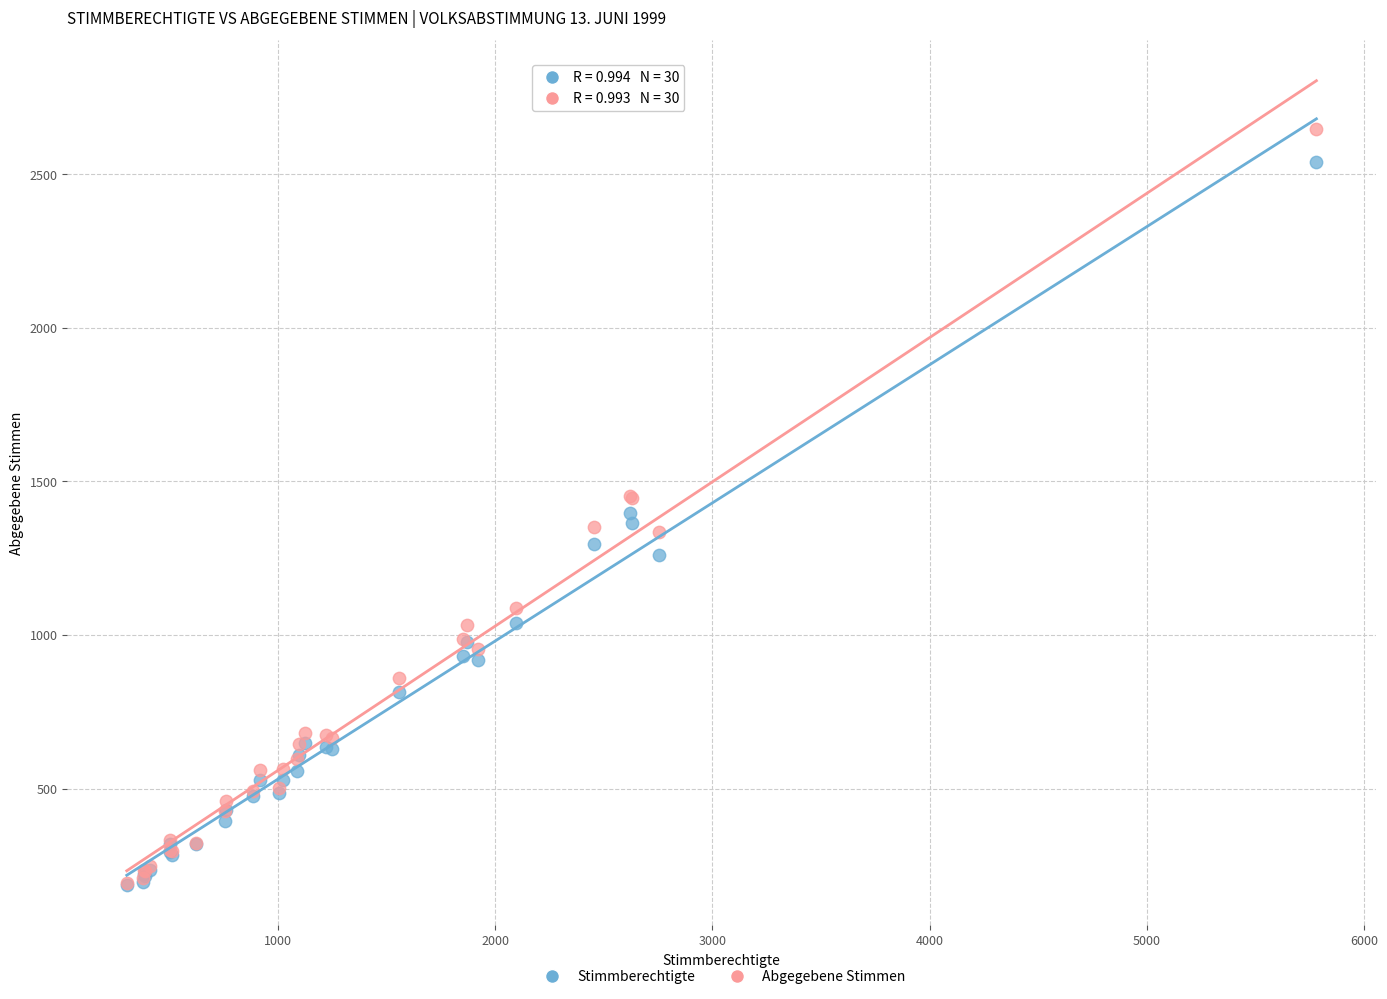

What are all the series names shown in the legend?

Stimmberechtigte, Abgegebene Stimmen